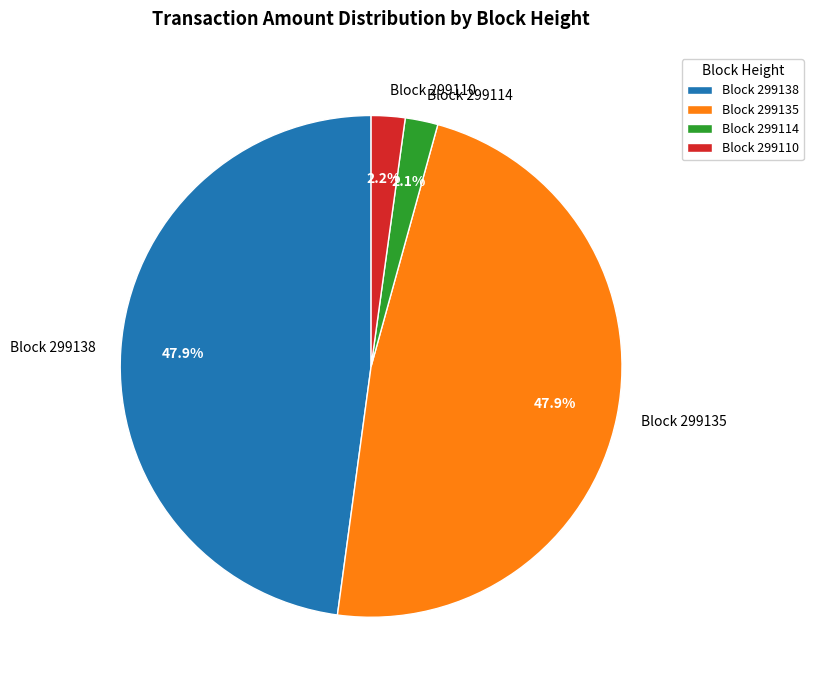

What percentage is NOT represented by Block 299110?

97.8%